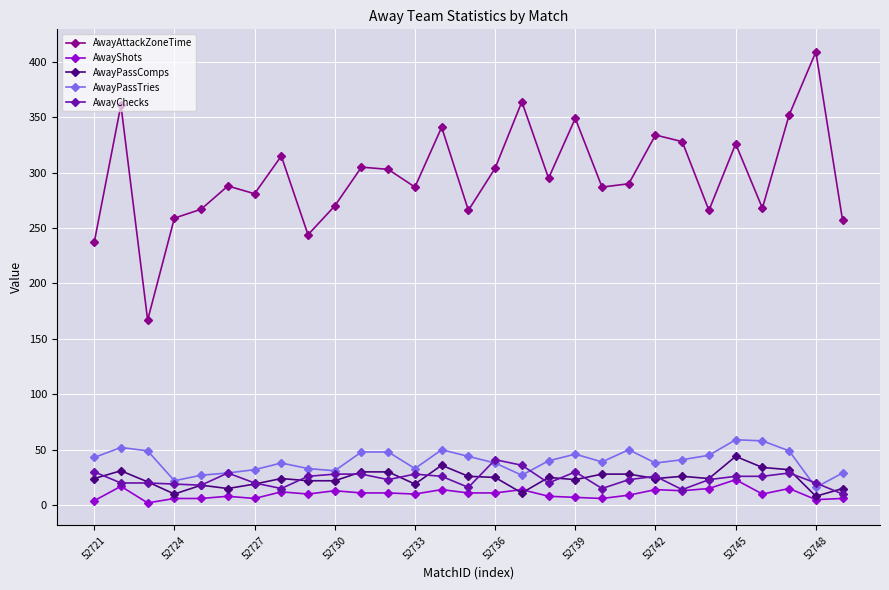

Which series has the widest spread of values?

AwayAttackZoneTime